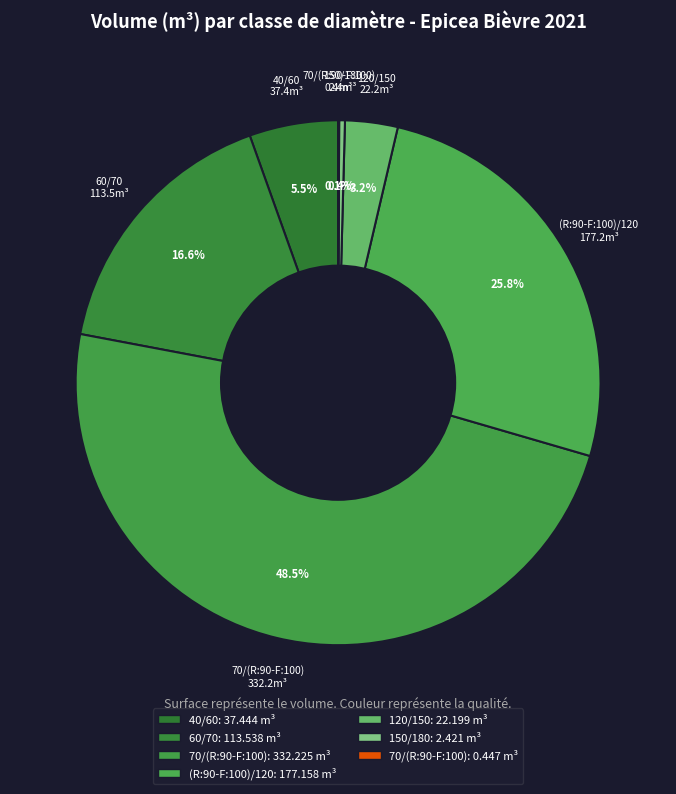

How many slices are in this pie chart?

7